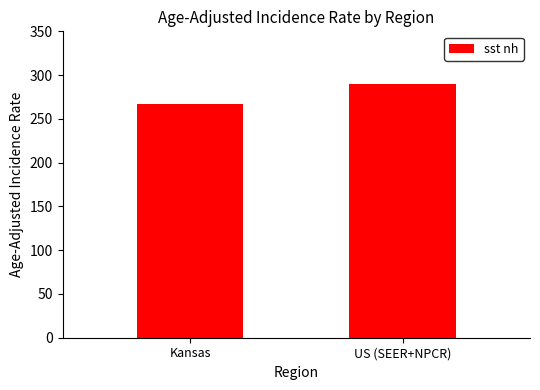

At which category does the chart reach its minimum across all series?

Kansas